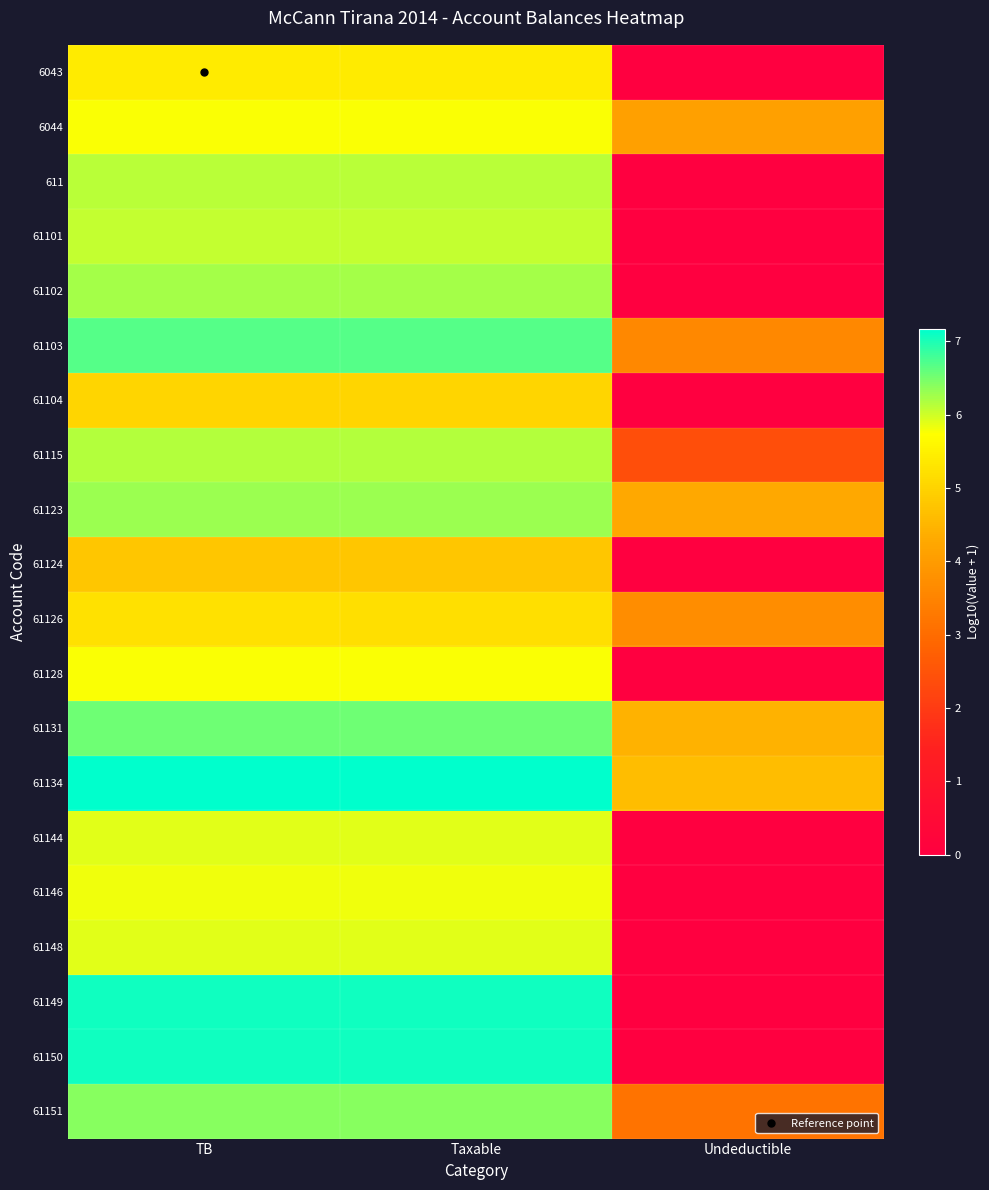

Reading left to right, what are all the values shown in this chart?

6043: TB=5.4	Taxable=5.4	Undeductible=0.0
6044: TB=5.8	Taxable=5.8	Undeductible=4.1
611: TB=6.1	Taxable=6.1	Undeductible=0.0
61101: TB=6.1	Taxable=6.1	Undeductible=0.0
61102: TB=6.2	Taxable=6.2	Undeductible=0.0
61103: TB=6.7	Taxable=6.7	Undeductible=3.6
61104: TB=5.0	Taxable=5.0	Undeductible=0.0
61115: TB=6.2	Taxable=6.2	Undeductible=2.4
61123: TB=6.3	Taxable=6.3	Undeductible=4.3
61124: TB=4.8	Taxable=4.8	Undeductible=0.0
61126: TB=5.2	Taxable=5.2	Undeductible=3.7
61128: TB=5.8	Taxable=5.8	Undeductible=0.0
61131: TB=6.5	Taxable=6.5	Undeductible=4.4
61134: TB=7.2	Taxable=7.2	Undeductible=4.6
61144: TB=5.9	Taxable=5.9	Undeductible=0.0
61146: TB=5.8	Taxable=5.8	Undeductible=0.0
61148: TB=5.9	Taxable=5.9	Undeductible=0.0
61149: TB=7.1	Taxable=7.1	Undeductible=0.0
61150: TB=7.1	Taxable=7.1	Undeductible=0.0
61151: TB=6.4	Taxable=6.4	Undeductible=3.1